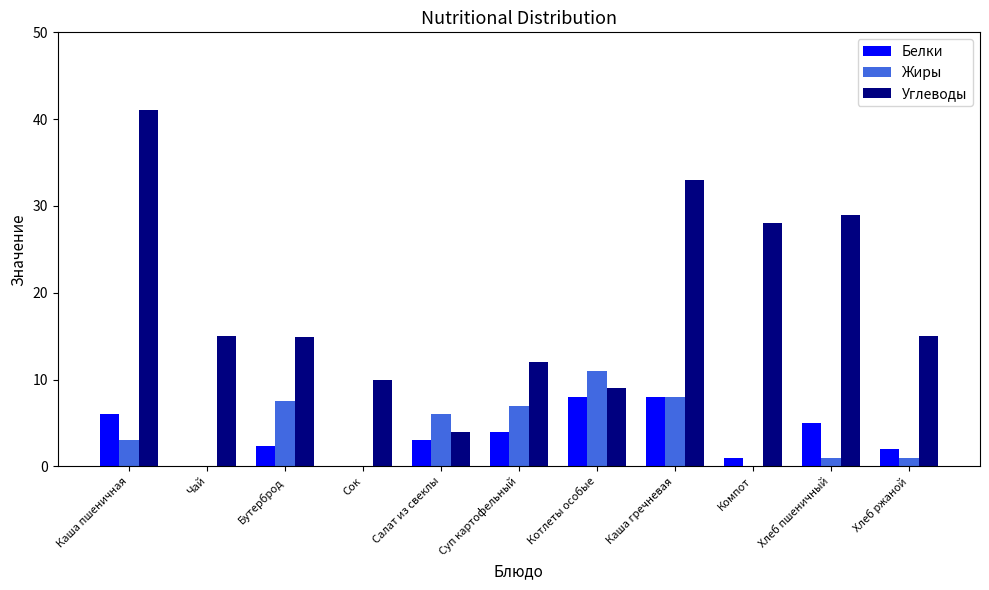

What is the difference between the Углеводы values at Чай and Котлеты особые?

6.0